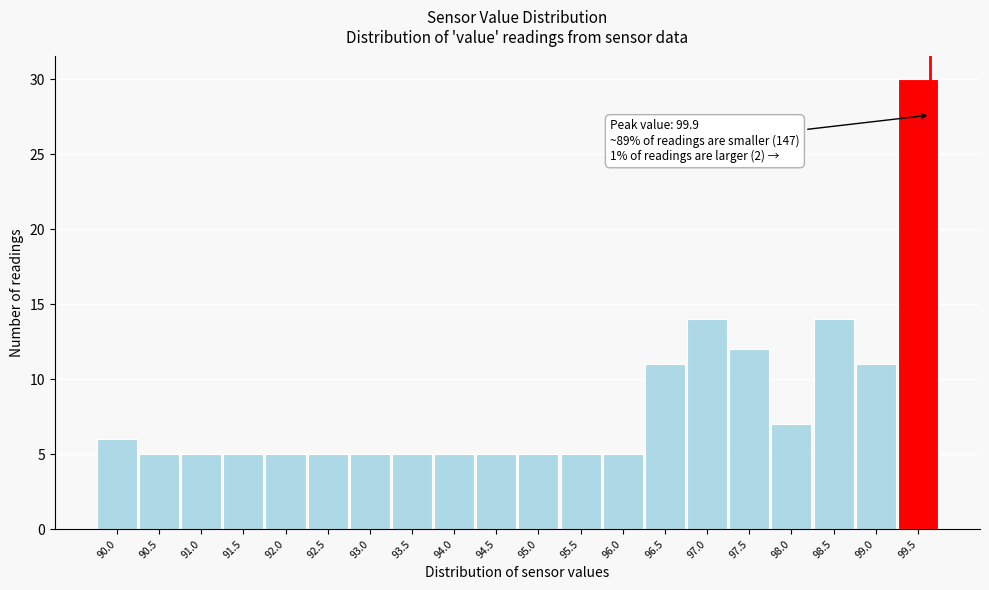

Reading left to right, what are all the values shown in this chart?

90.0=6	90.5=5	91.0=5	91.5=5	92.0=5	92.5=5	93.0=5	93.5=5	94.0=5	94.5=5	95.0=5	95.5=5	96.0=5	96.5=11	97.0=14	97.5=12	98.0=7	98.5=14	99.0=11	99.5=30